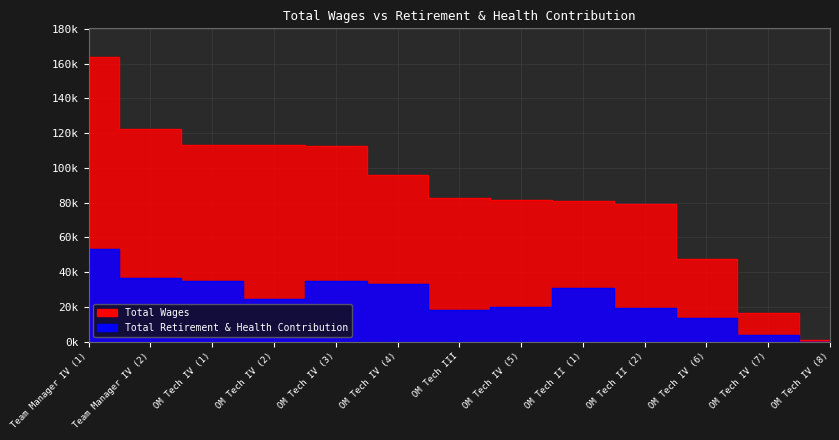

How many interior local valleys does the Total Retirement & Health Contribution series have?

2